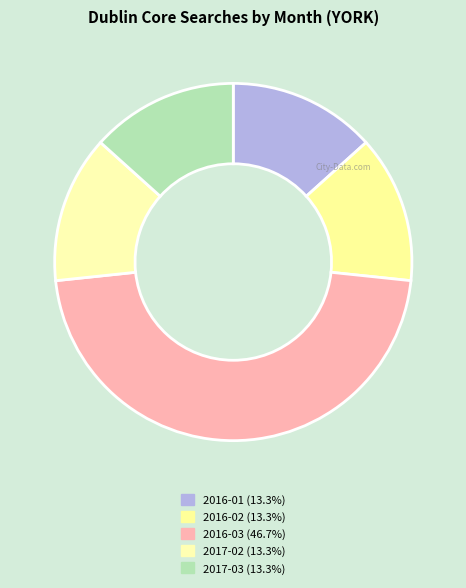

How many slices are in this pie chart?

5